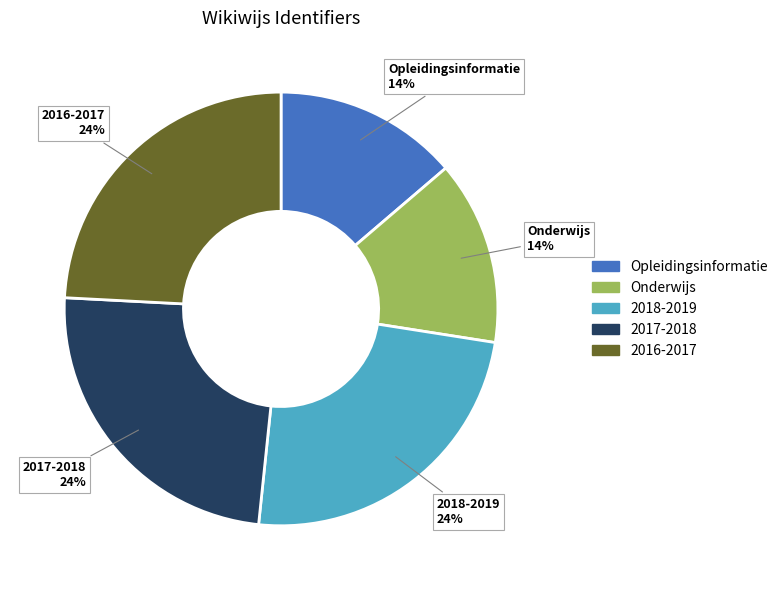

Is there a majority slice in this chart?

No